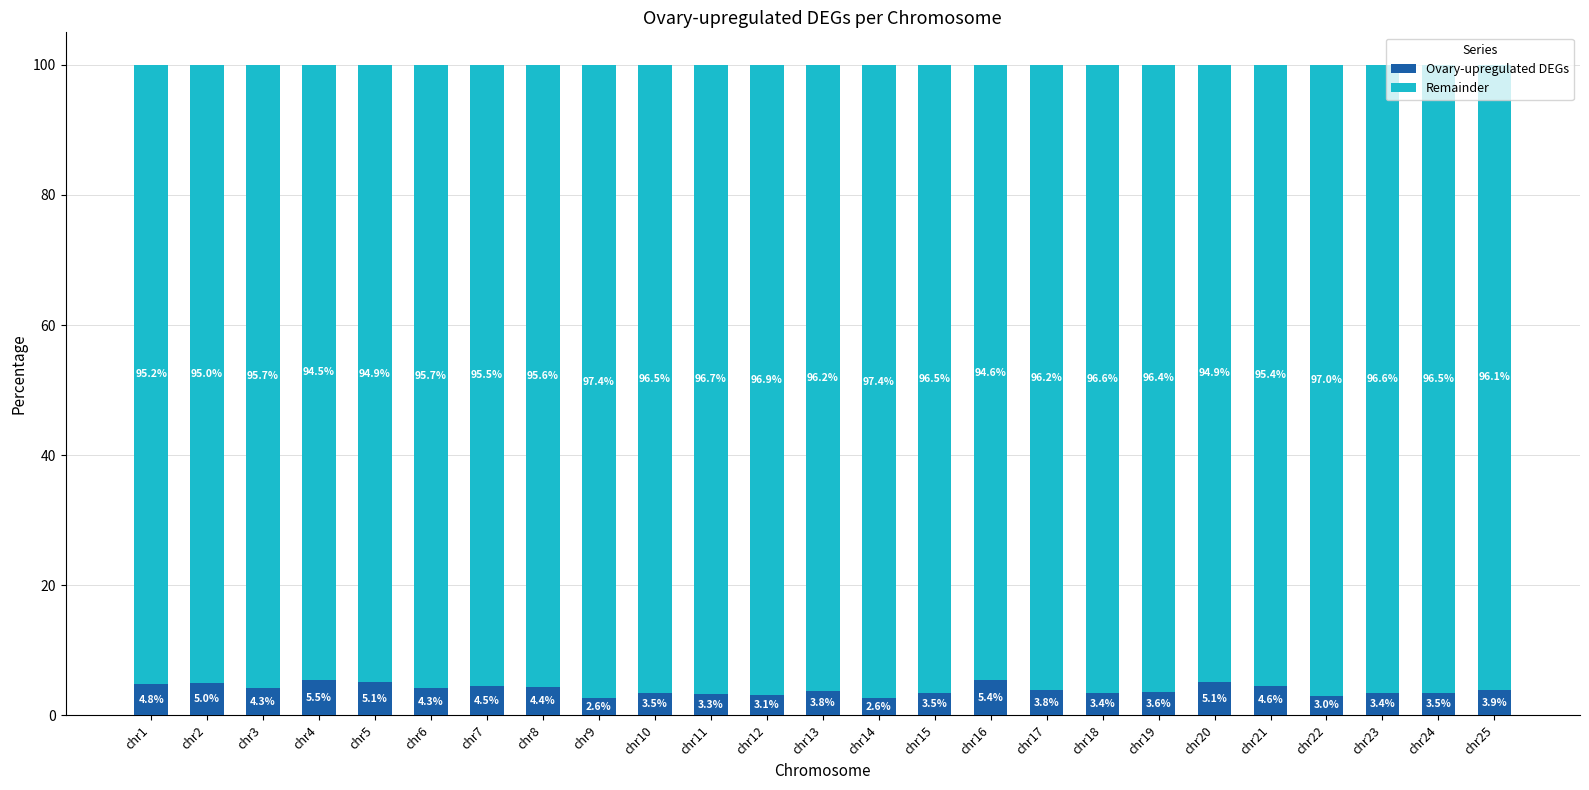

What is the sum of the Ovary-upregulated DEGs values at chr8 and chr16?

9.8